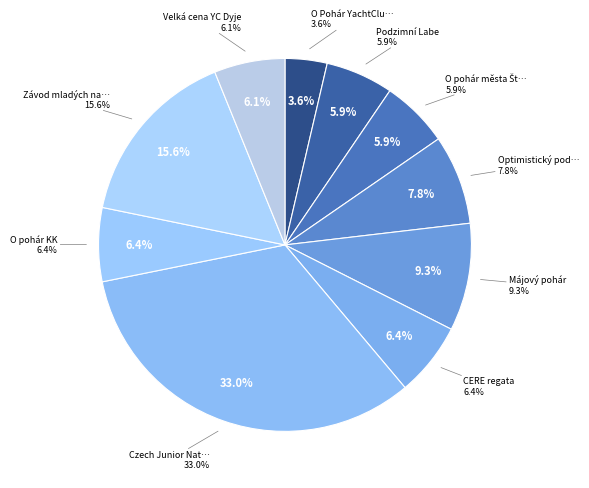

What is the total percentage of O pohár města Štětí and Závod mladých nadějí?

21.5%